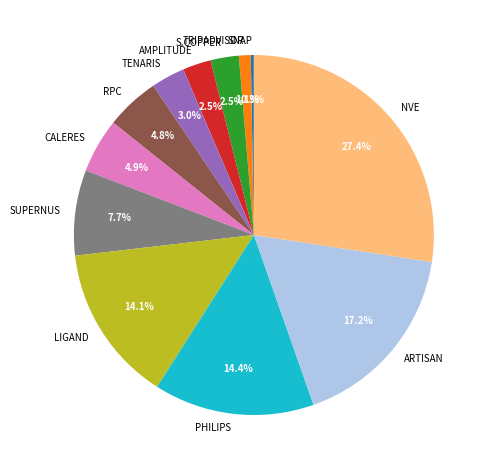

Is there any slice that represents more than half of the pie?

No